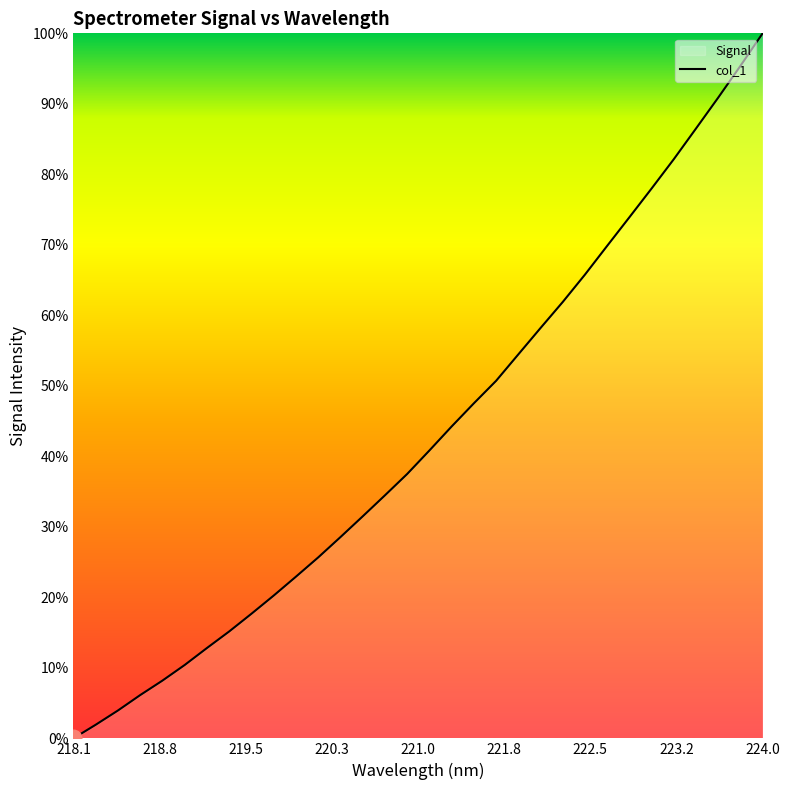

Count the number of data series in this chart.

1